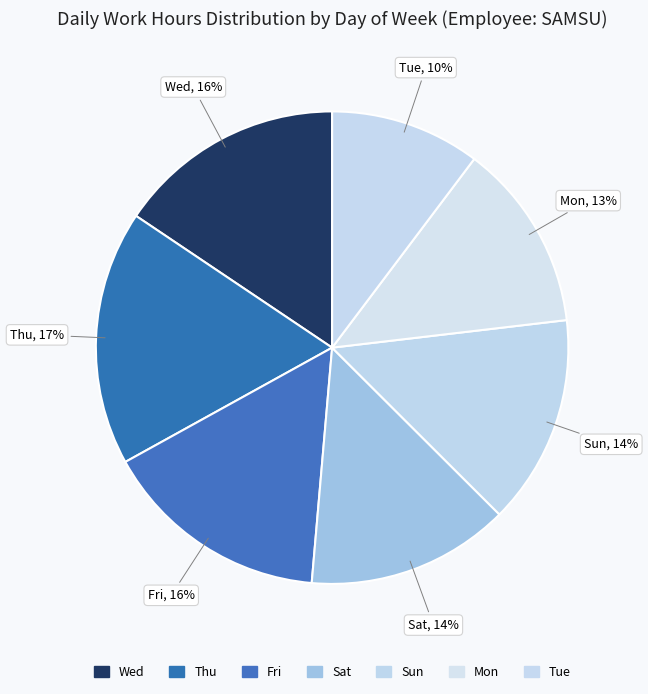

Count the number of slices in the pie.

7